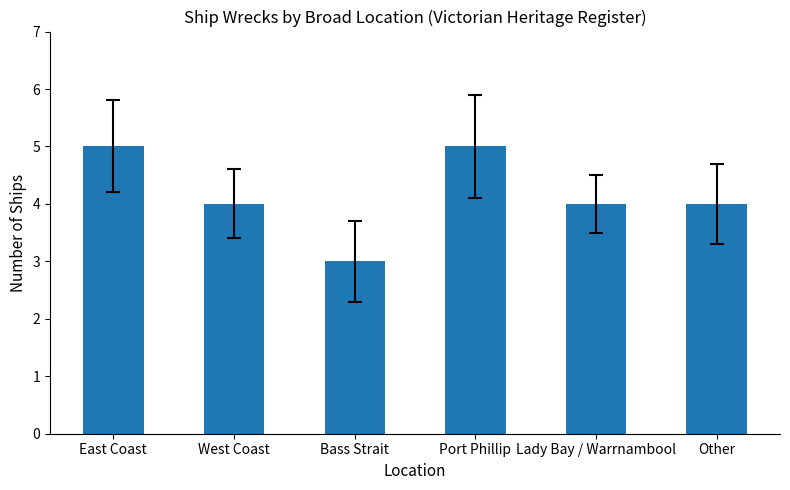

Reading left to right, what are all the values shown in this chart?

5	4	3	5	4	4